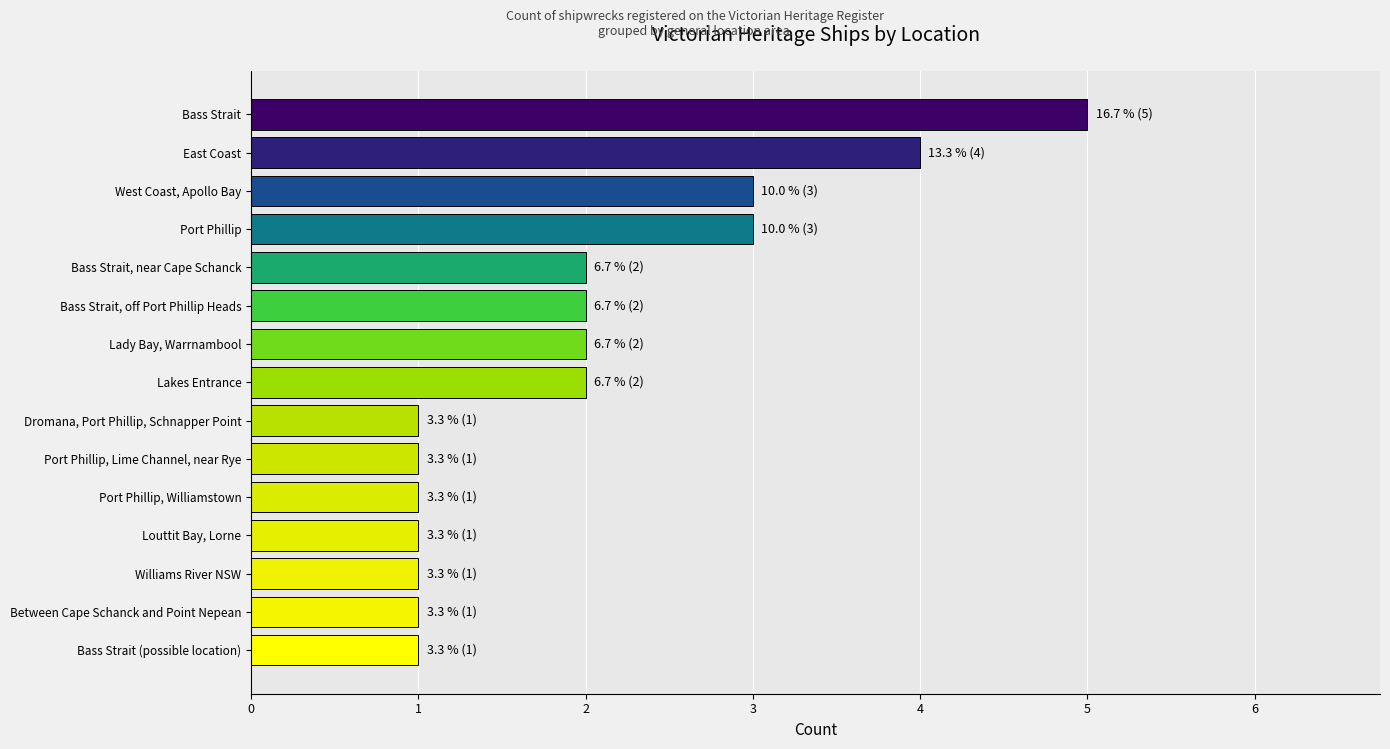

What is the maximum value shown in the chart?

5